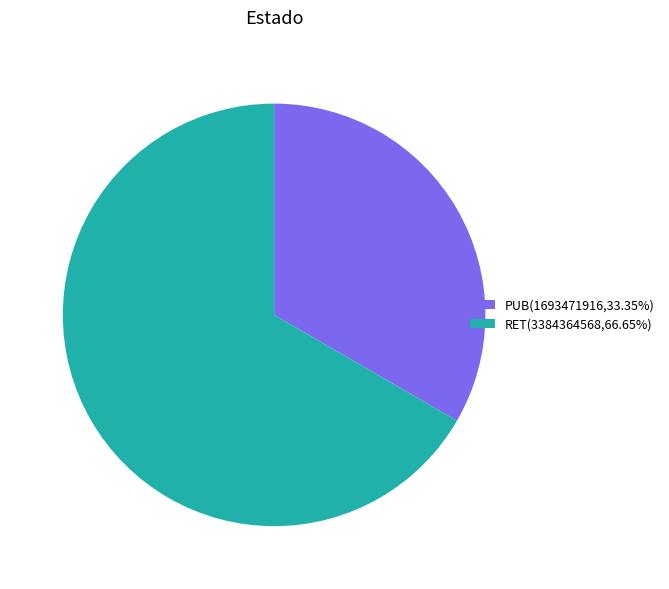

How many slices are in this pie chart?

2